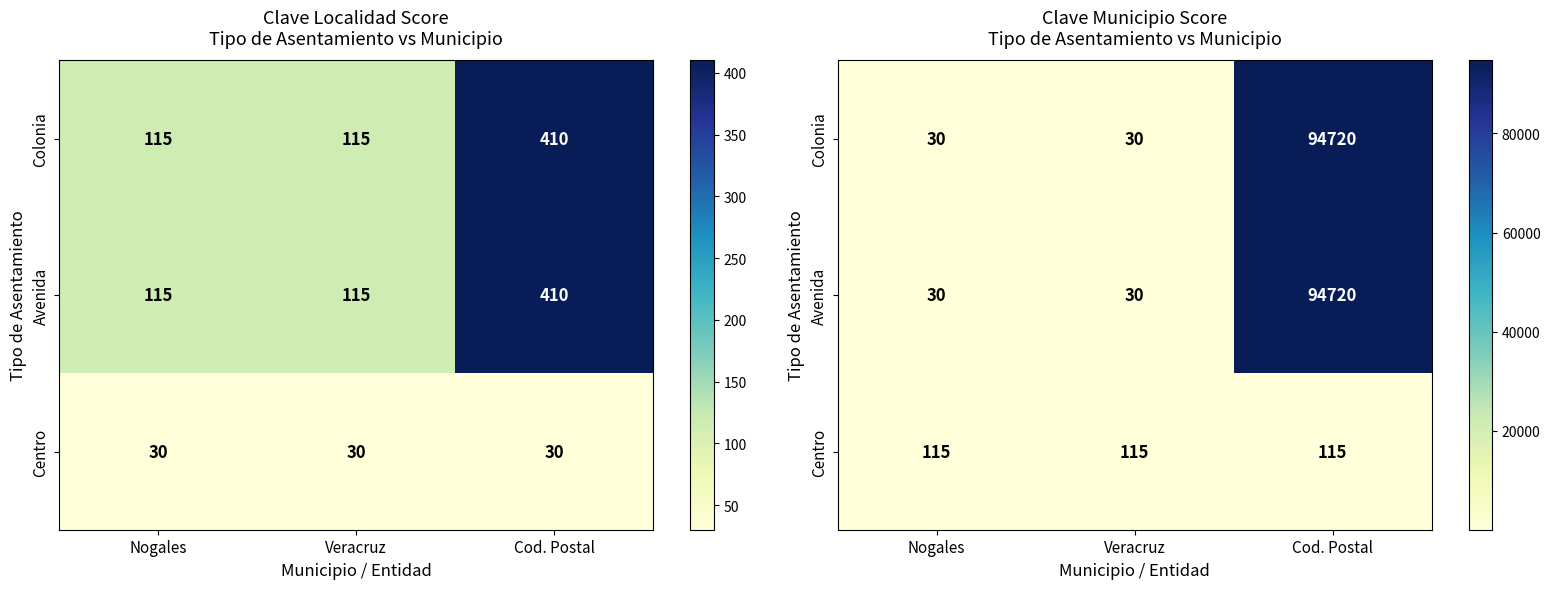

Which series changed the most between Nogales and Veracruz?

Colonia